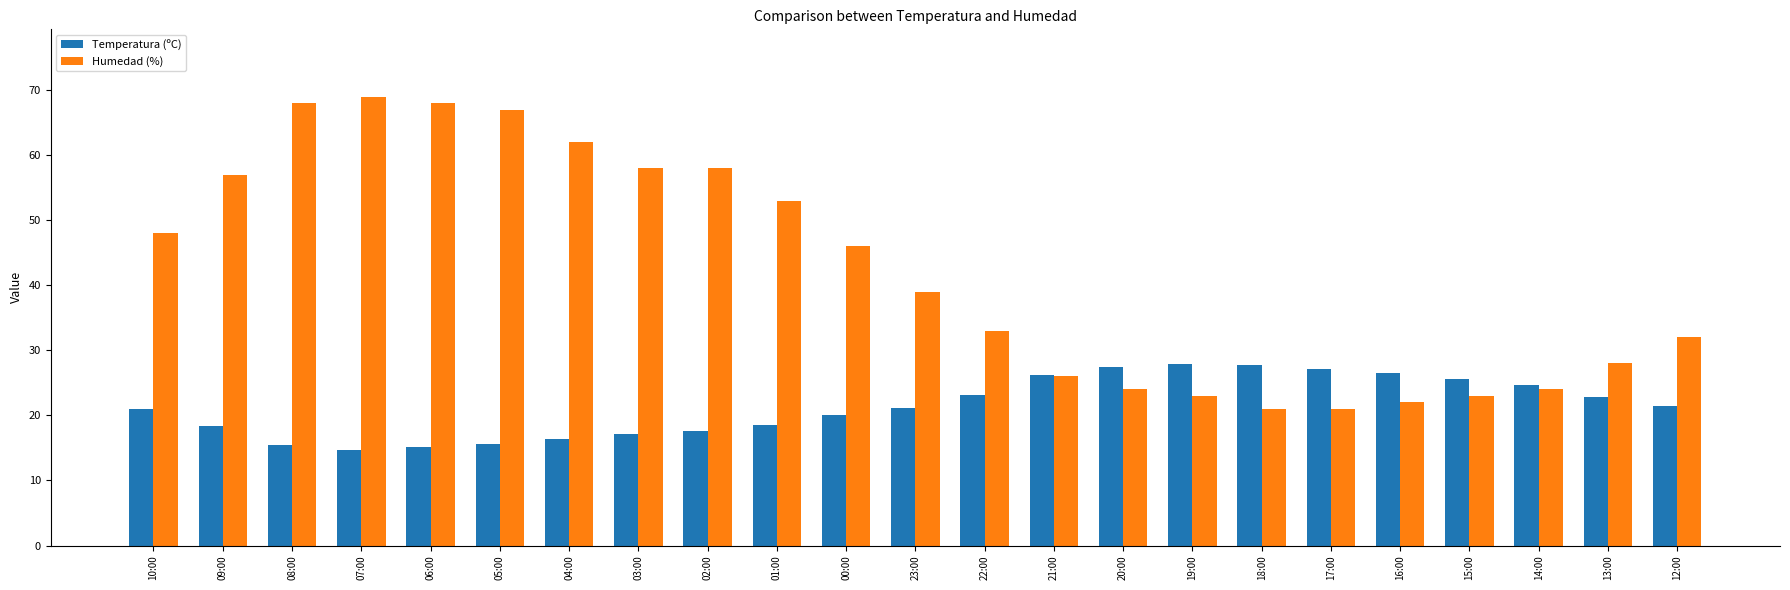

What position from the right is 04:00?

17